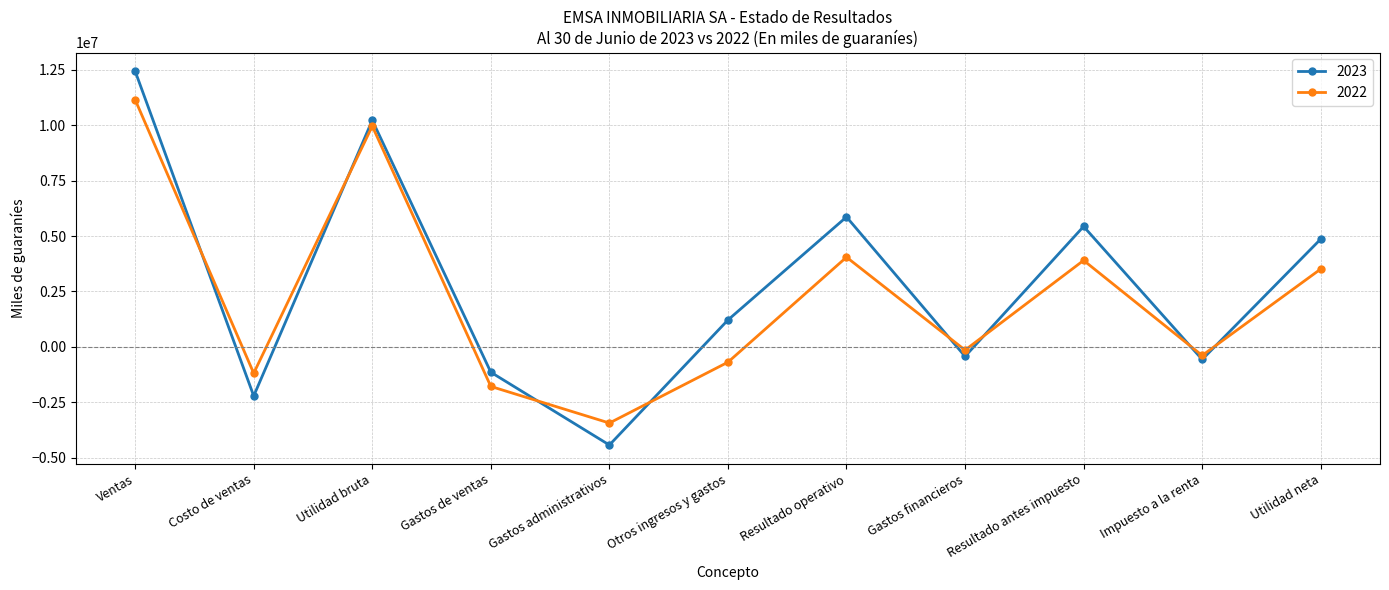

Which category has the highest value across all series?

Ventas